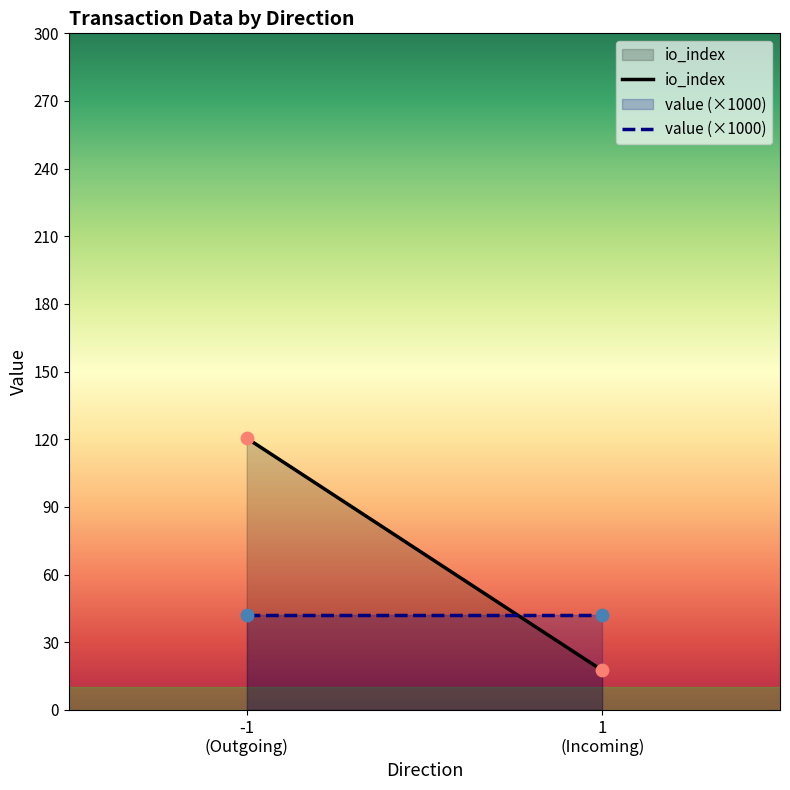

Which series has the widest spread of Y values?

io_index